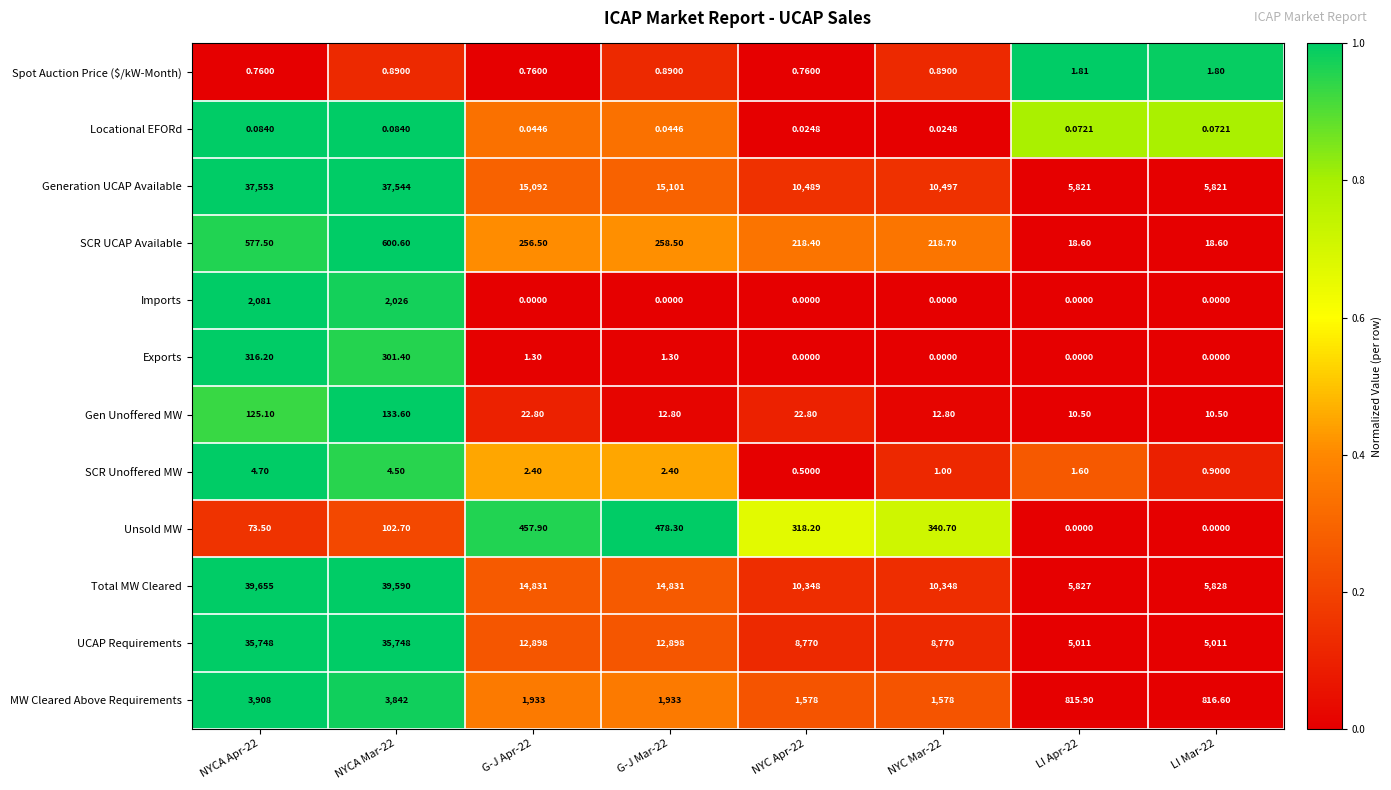

Which series has the widest spread of values?

Total MW Cleared